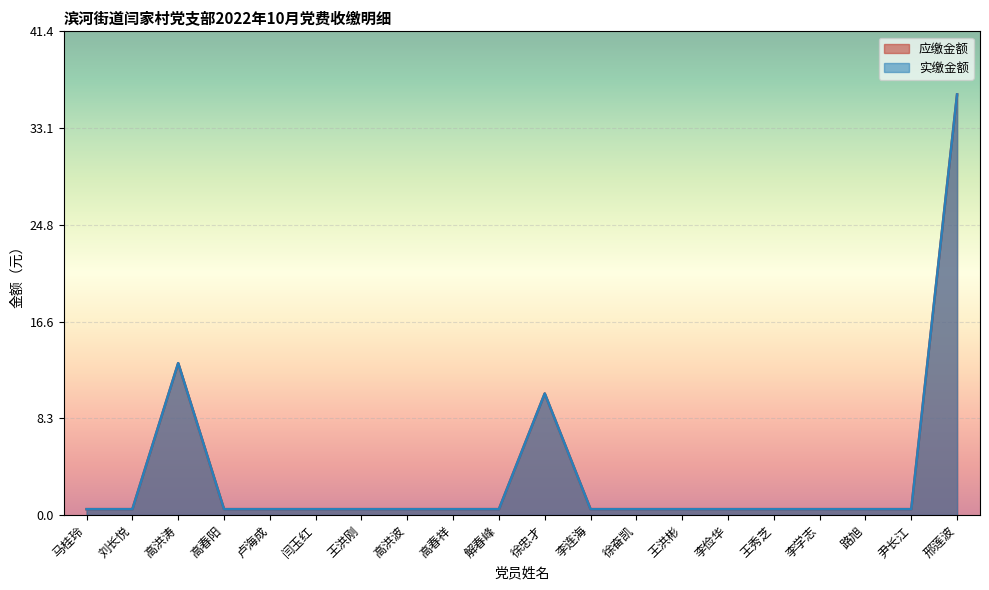

Does the chart display data point markers on the line(s)?

No